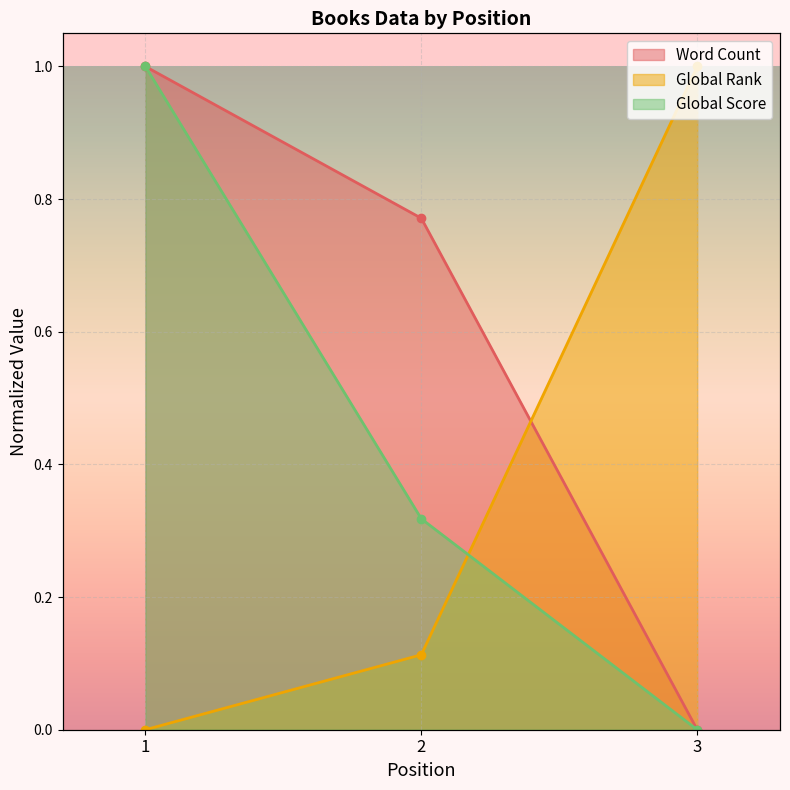

At which category is the sum across all series the highest?

1